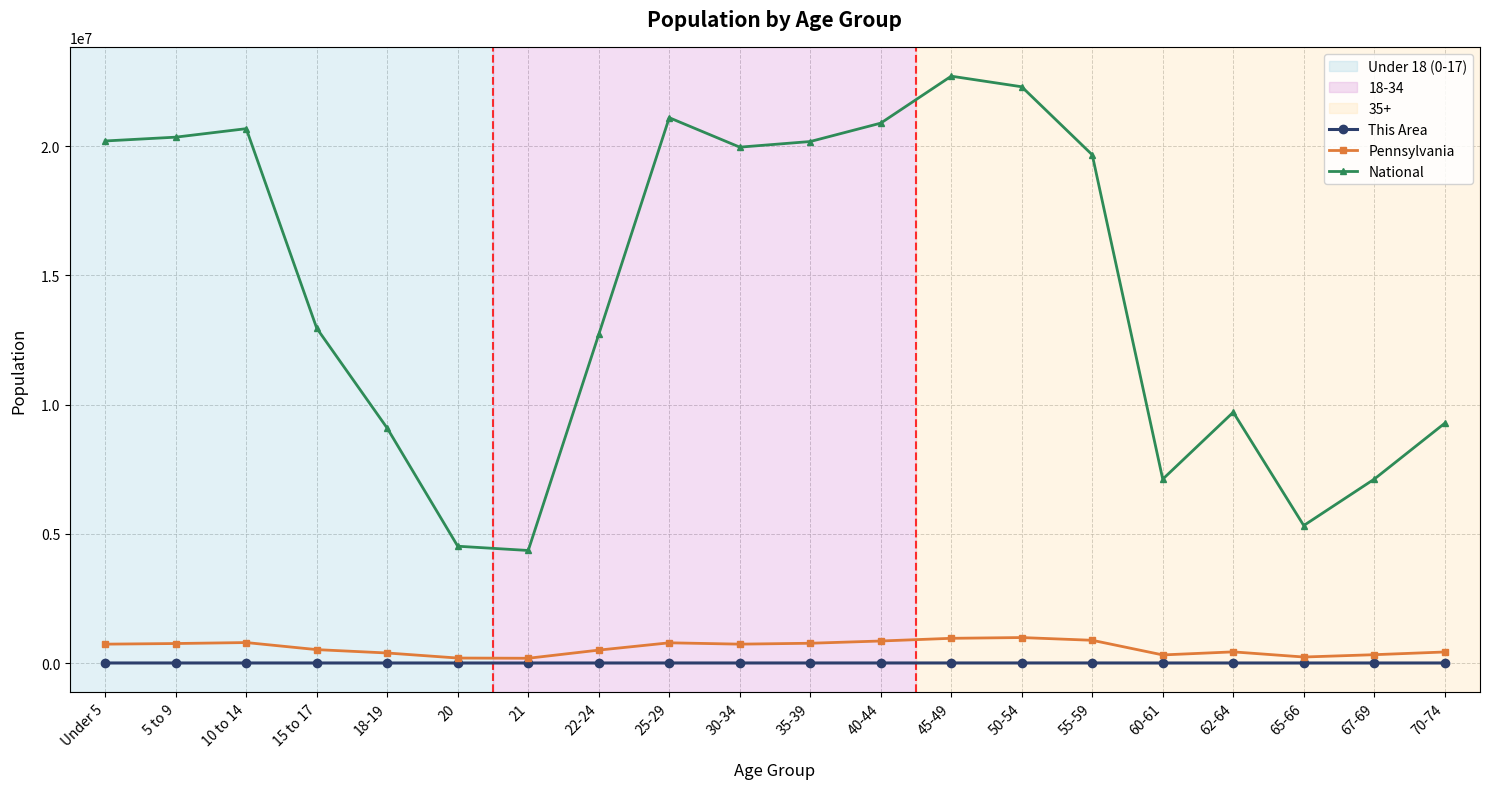

List the series in order of their peak value, lowest first.

This Area, Pennsylvania, National